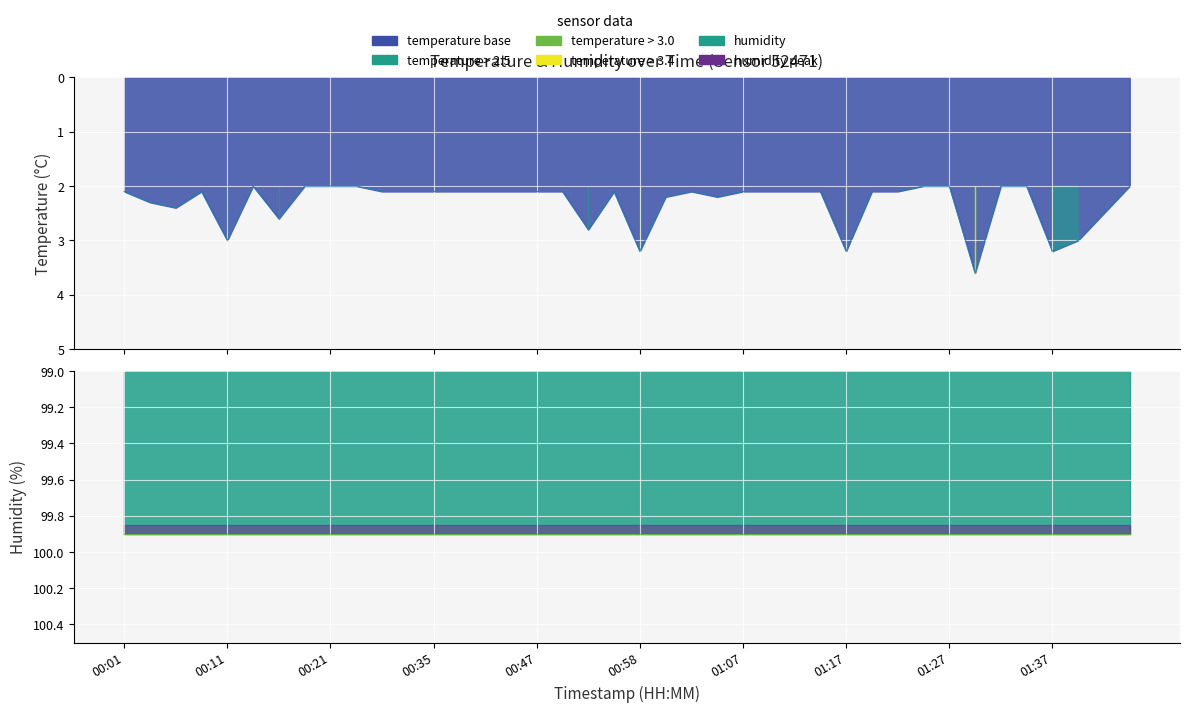

What is the greatest value displayed?

3.6